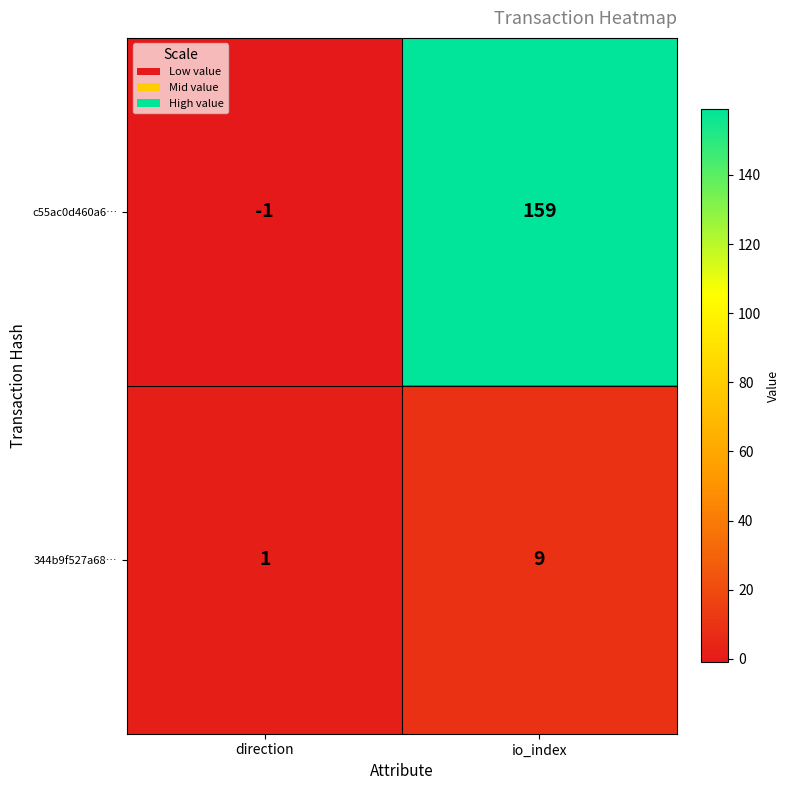

Reading left to right, list all the values displayed in this chart.

c55ac0d460a6…: -1	159
344b9f527a68…: 1	9